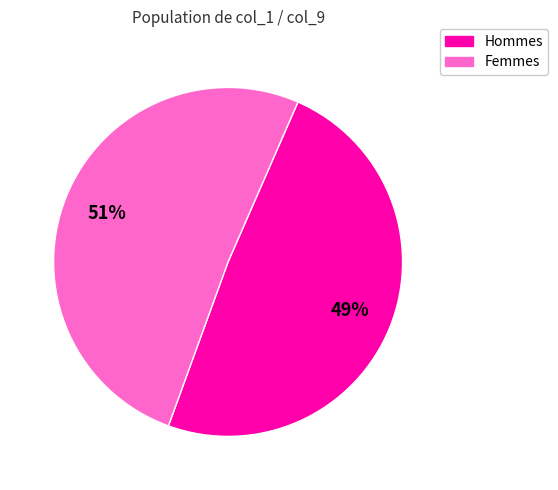

To the nearest percent, what is the difference between the largest and smallest slice percentages?

2%